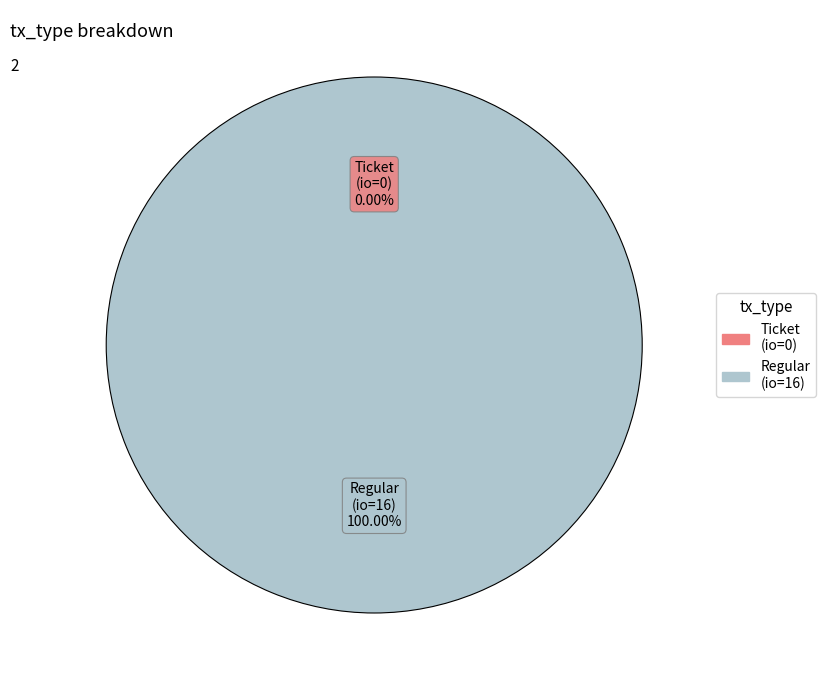

To the nearest percent, what is the difference between the Ticket (io_index=0) and Regular (io_index=16) slice percentages?

100%